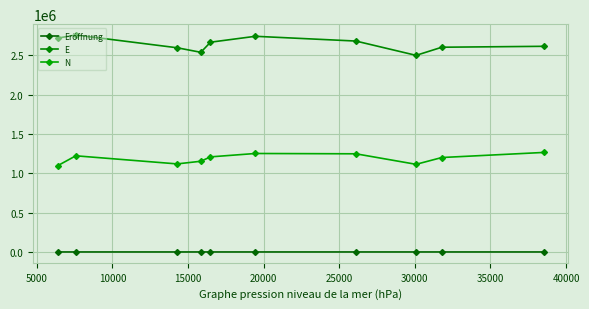

Which series has the largest total across all categories?

E